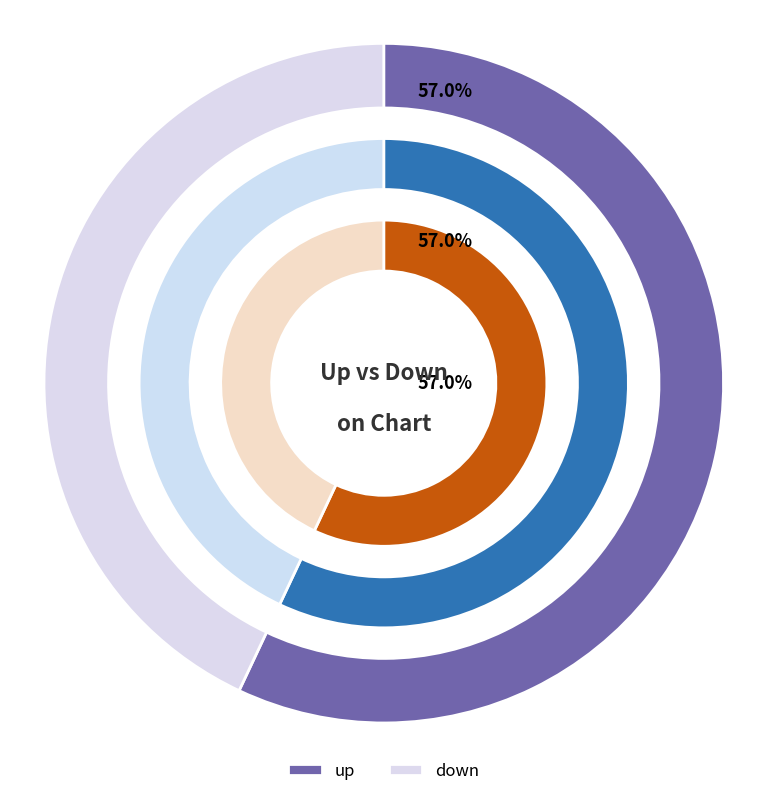

Is there a majority slice in this chart?

Yes